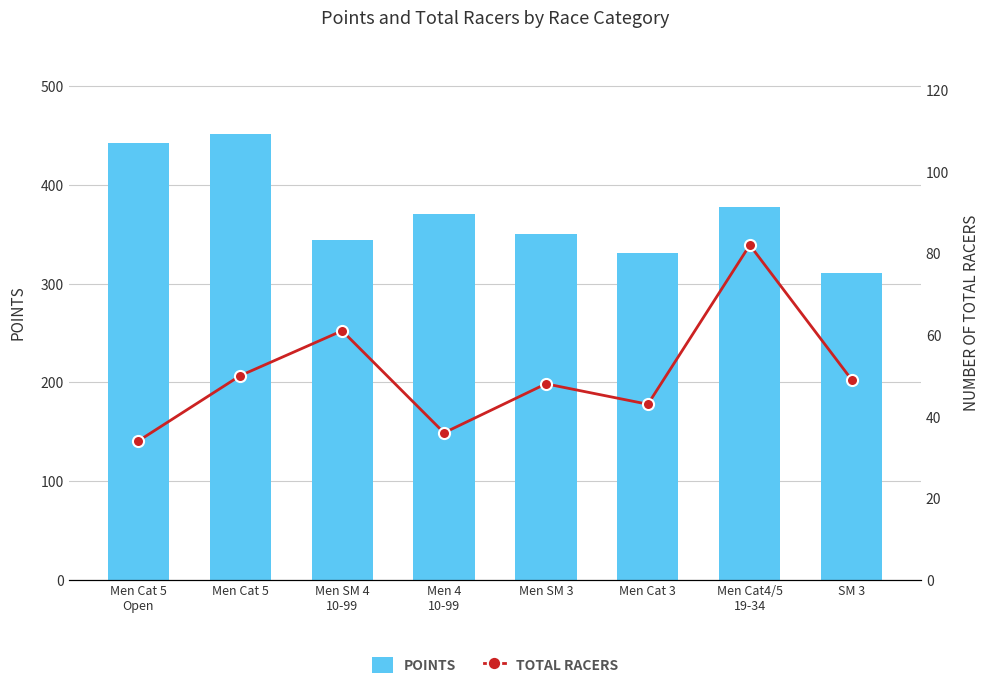

What is the maximum value for Points?

452.0